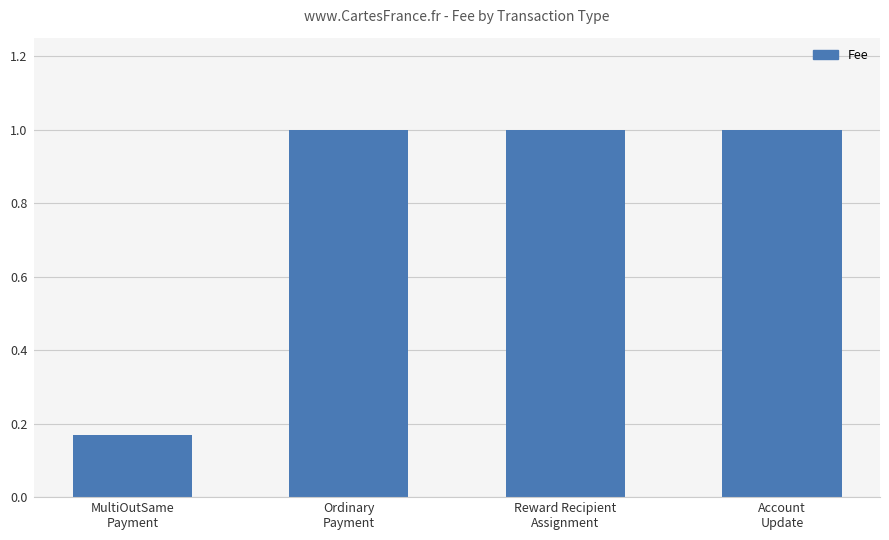

What is the value of the 2nd bar from the left?

1.0